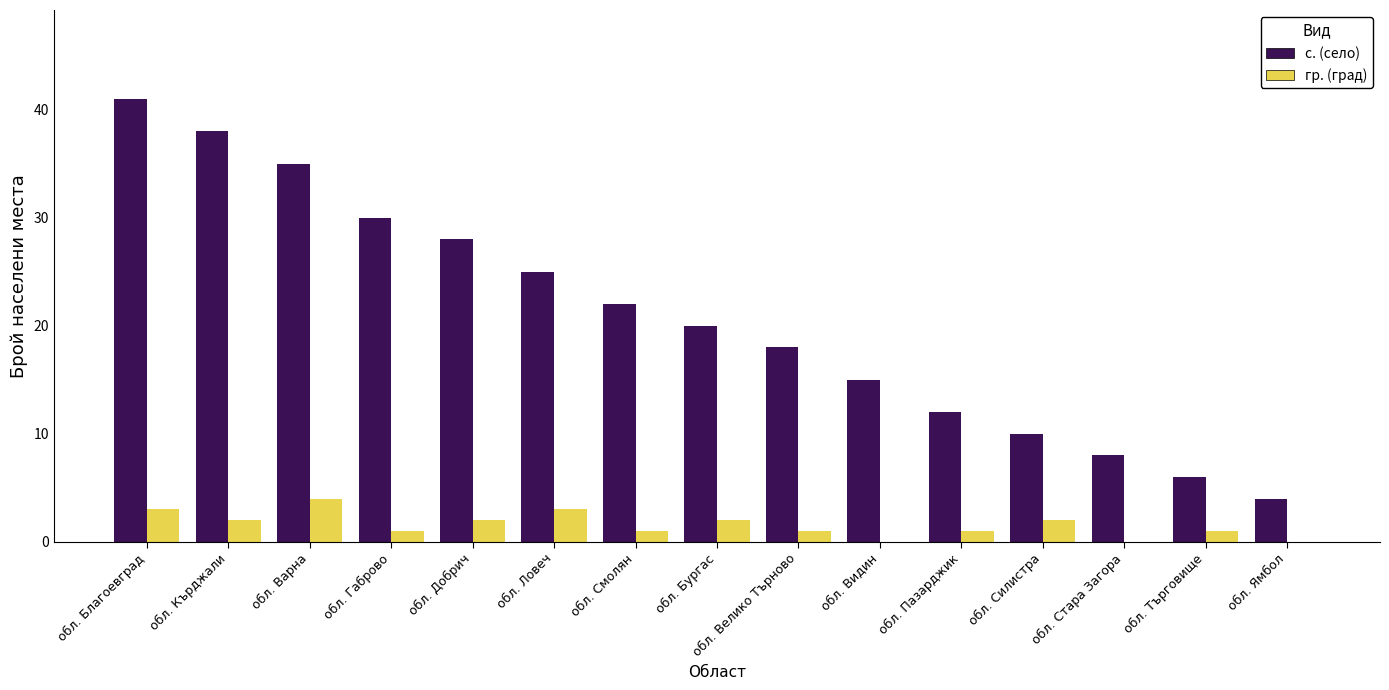

What is the average value of the с. (село) series?

21